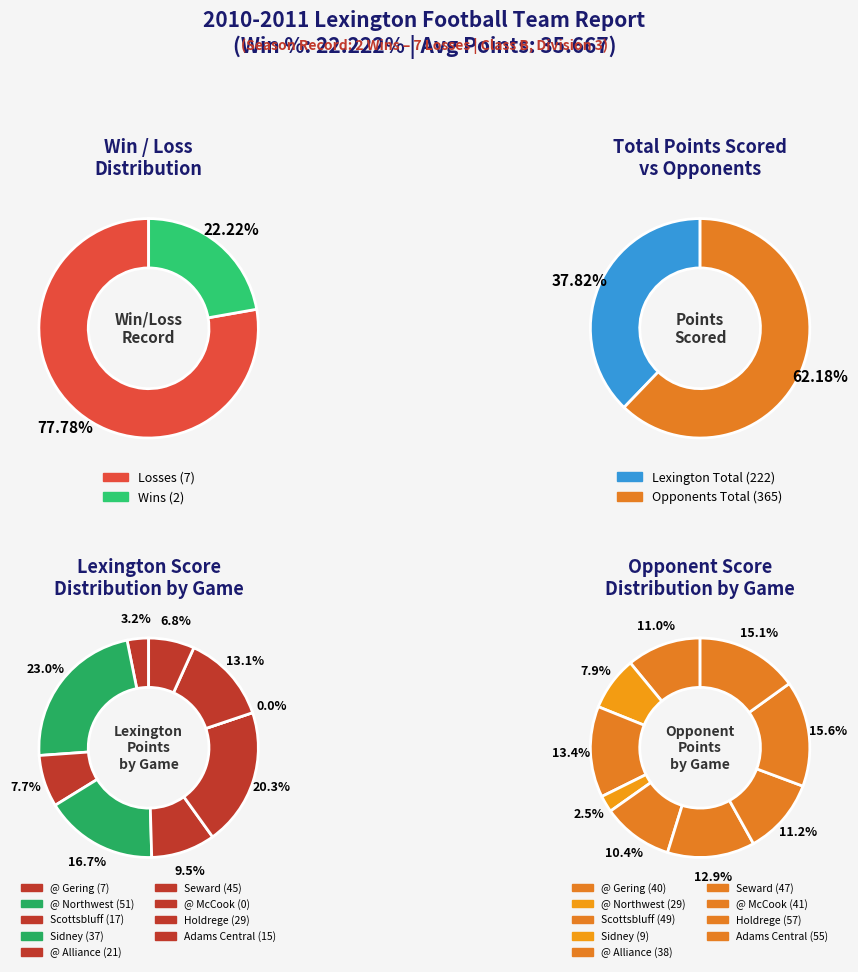

Does any single category account for the majority?

No